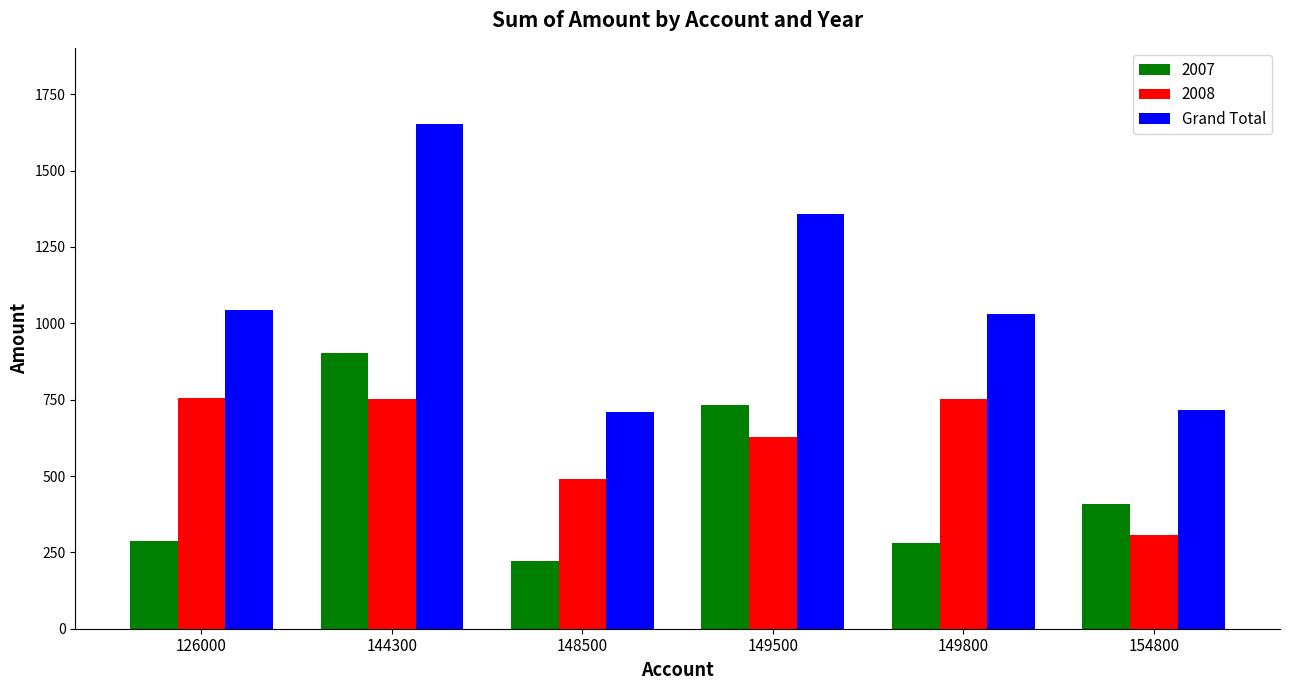

Which category has the highest value in the Grand Total series?

144300